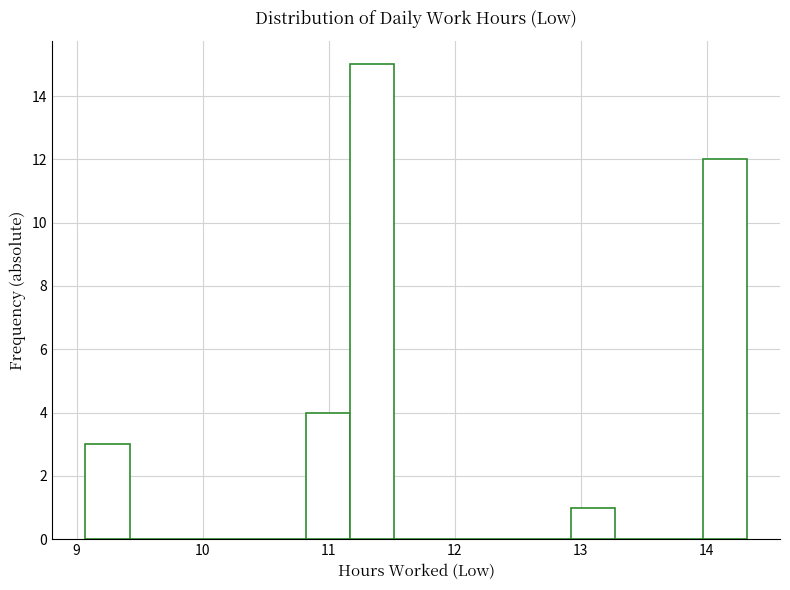

Read against the x-axis, roughly where is the centre of the tallest bar?

11.3